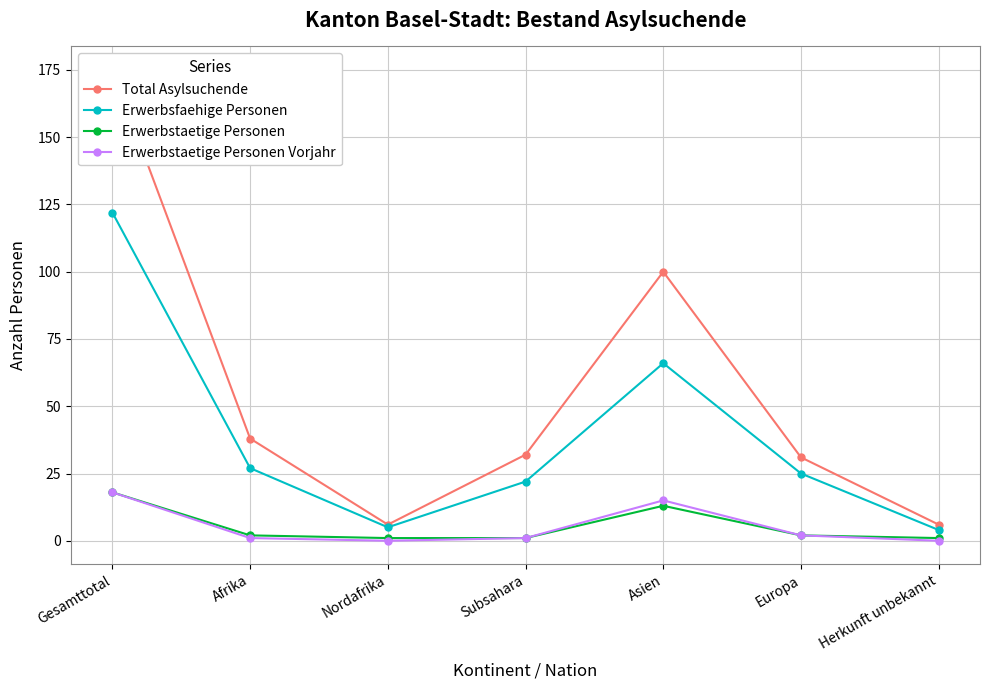

What is the label of the 3rd point from the left?

Nordafrika